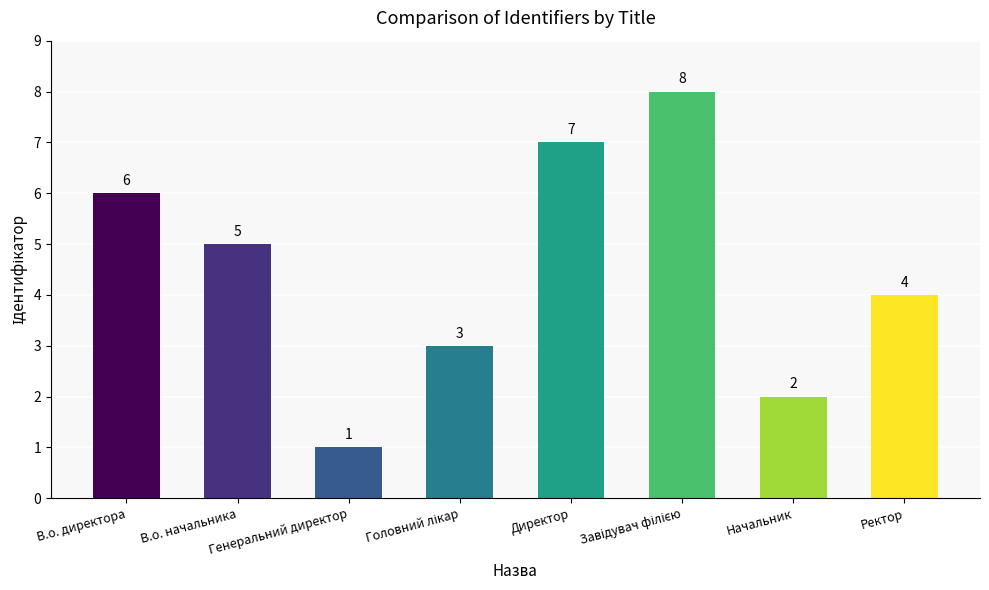

The value at Директор is 2. True or false?

False